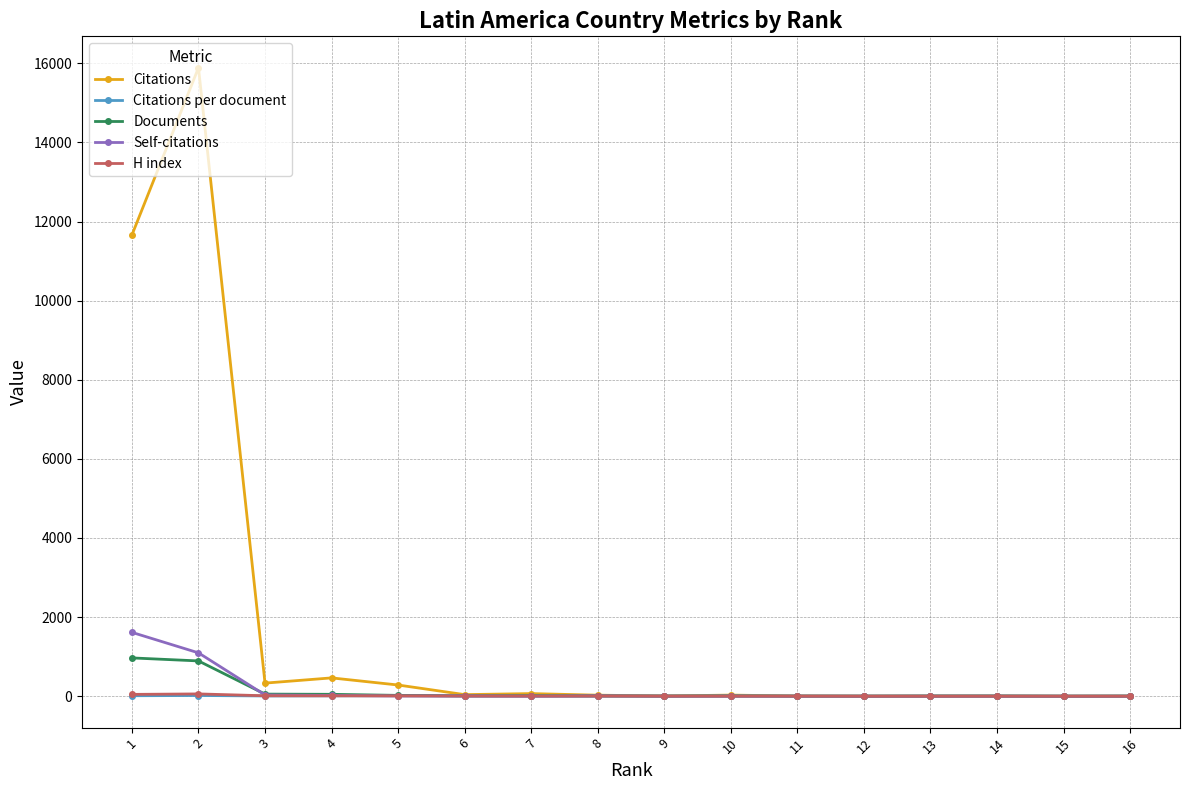

At which category does the chart reach its peak across all series?

2